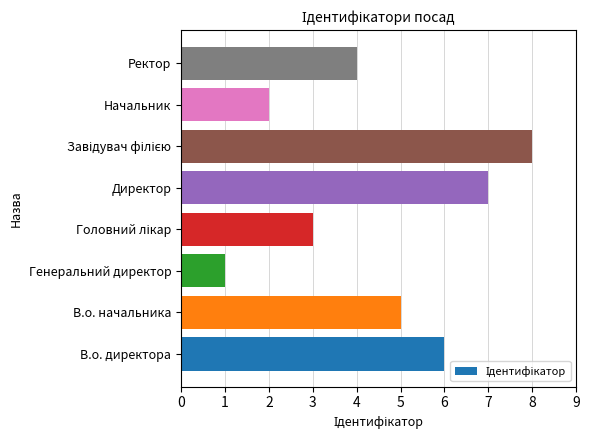

Are the bars horizontal?

Yes